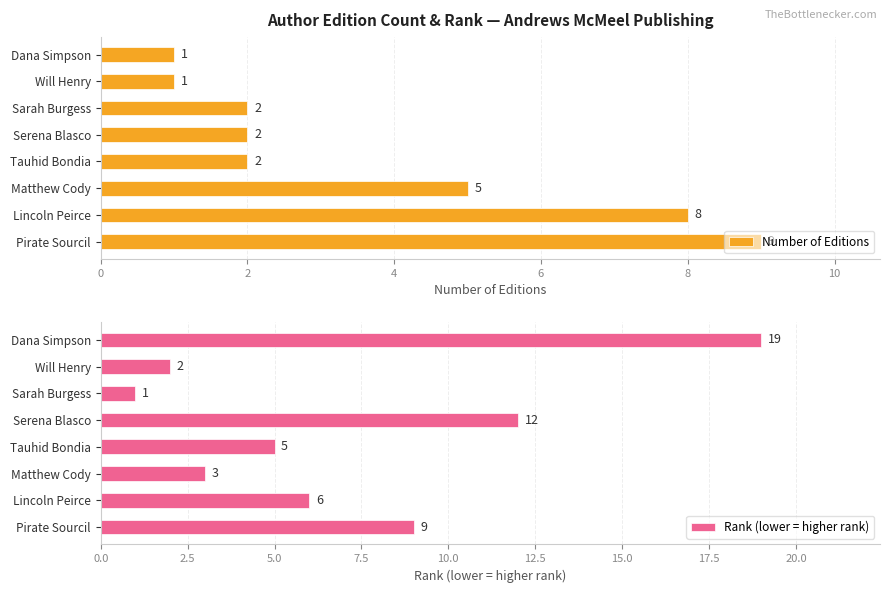

Which category has the highest value in the Number of Editions series?

Pirate Sourcil